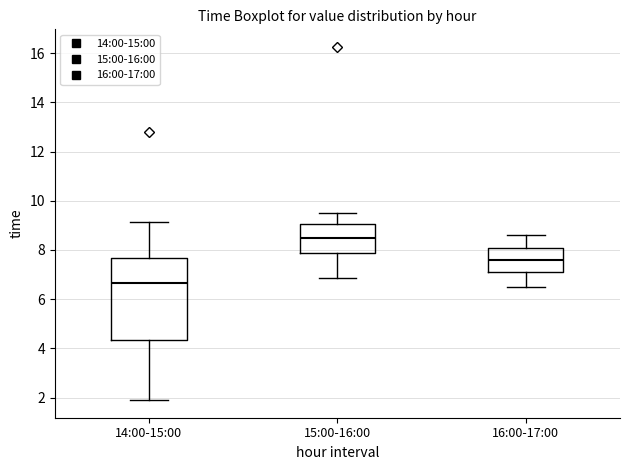

Which box's median line is the lowest?

14:00-15:00